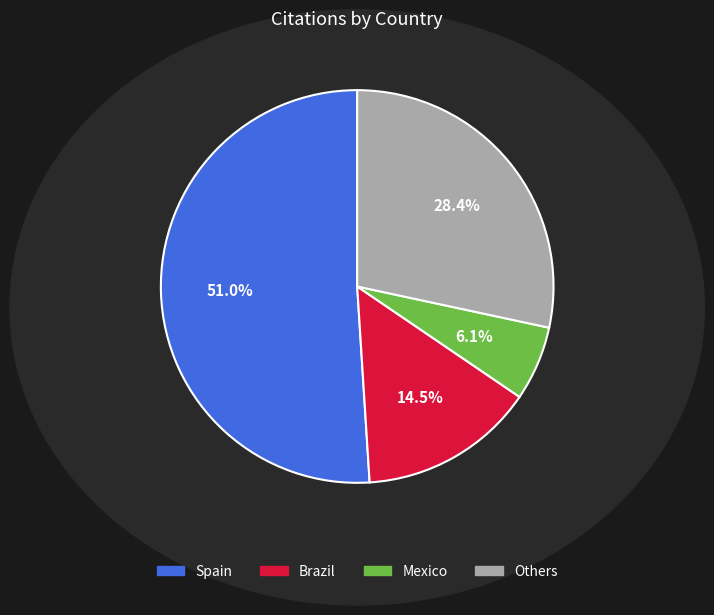

To the nearest percent, what is the average slice percentage?

25%